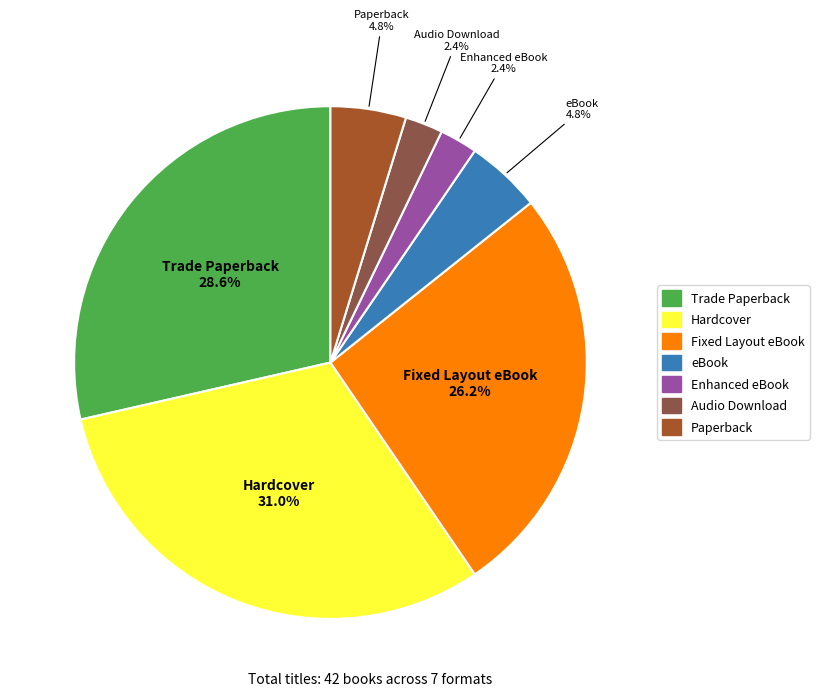

To the nearest percent, what portion does Paperback represent?

5%